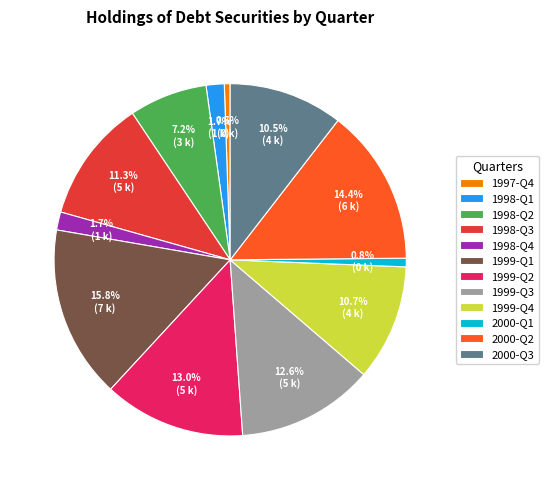

Is it true that 1998-Q3 is 19% of the pie?

False